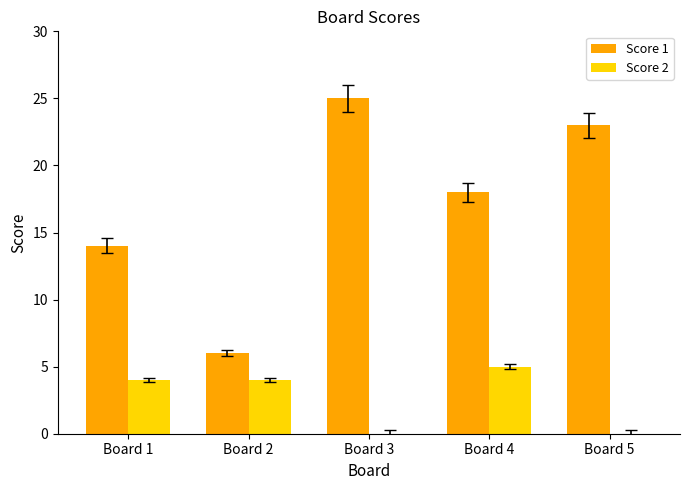

Is it true that Score 2 equals 2 at Board 5?

False